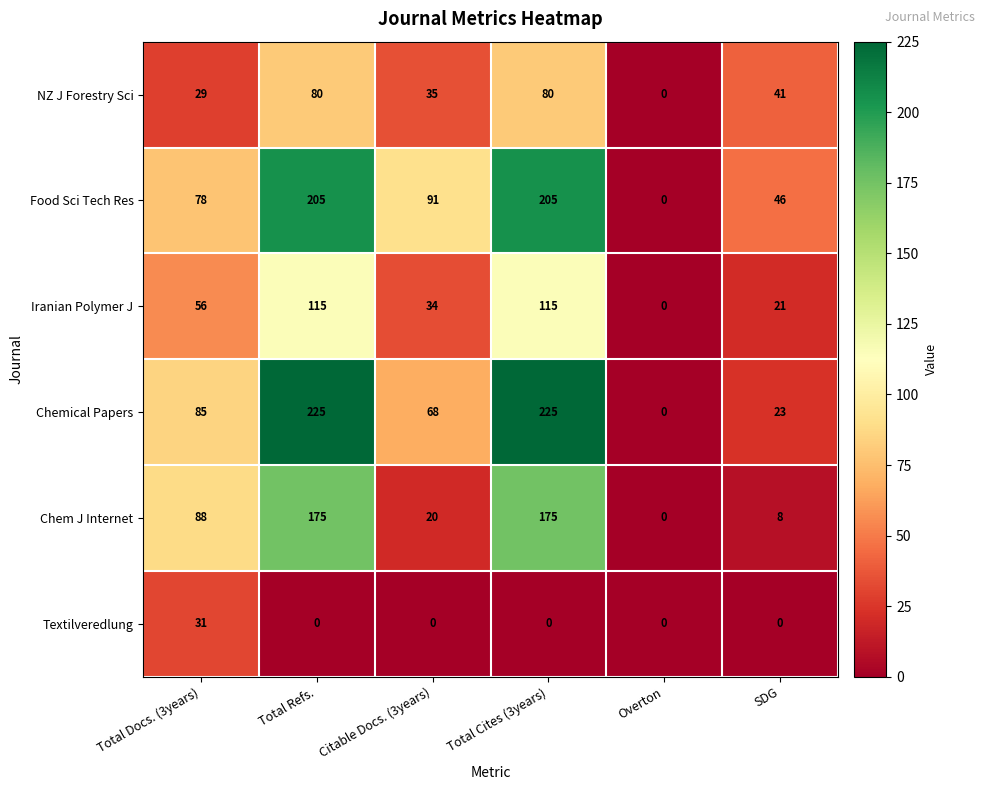

What is the maximum value shown in the chart?

225